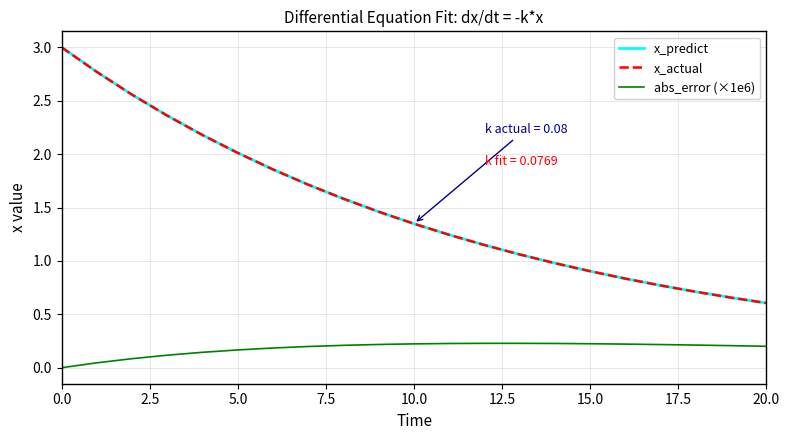

True or false: abs_error (×1e6) and x_predict cross at least once.

False